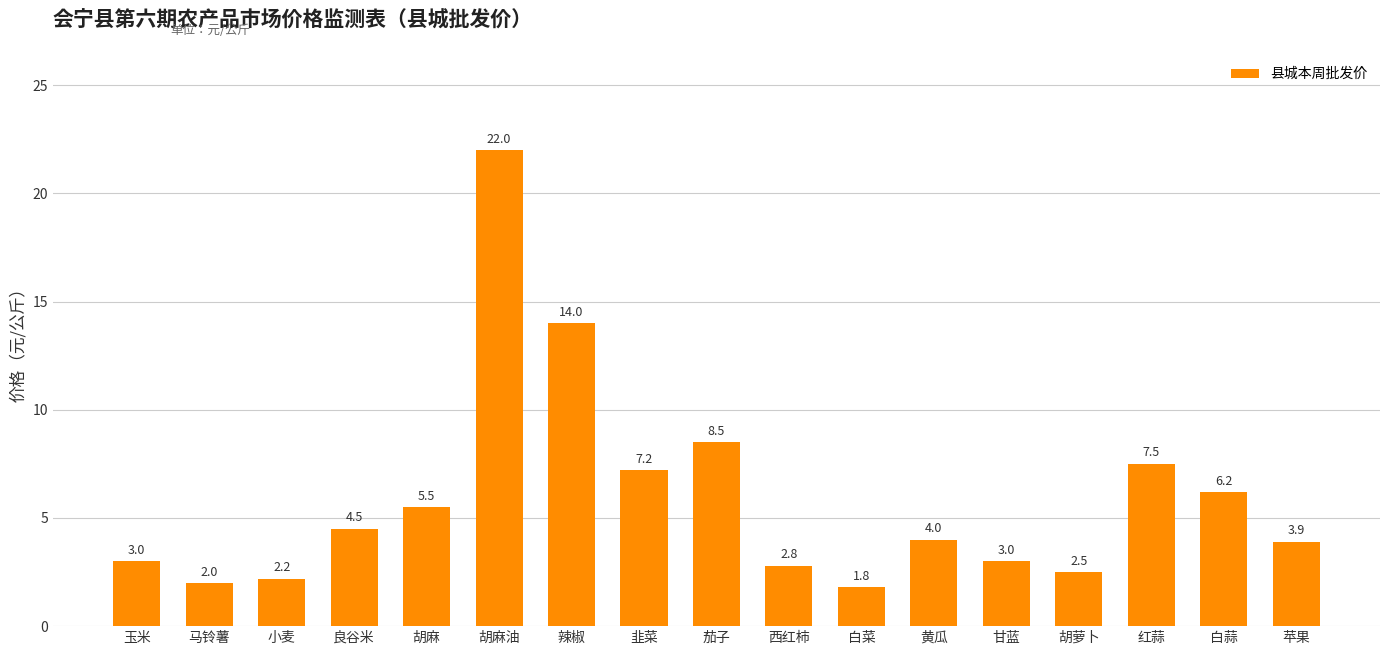

What is the difference between the values at 玉米 and 小麦?

0.8